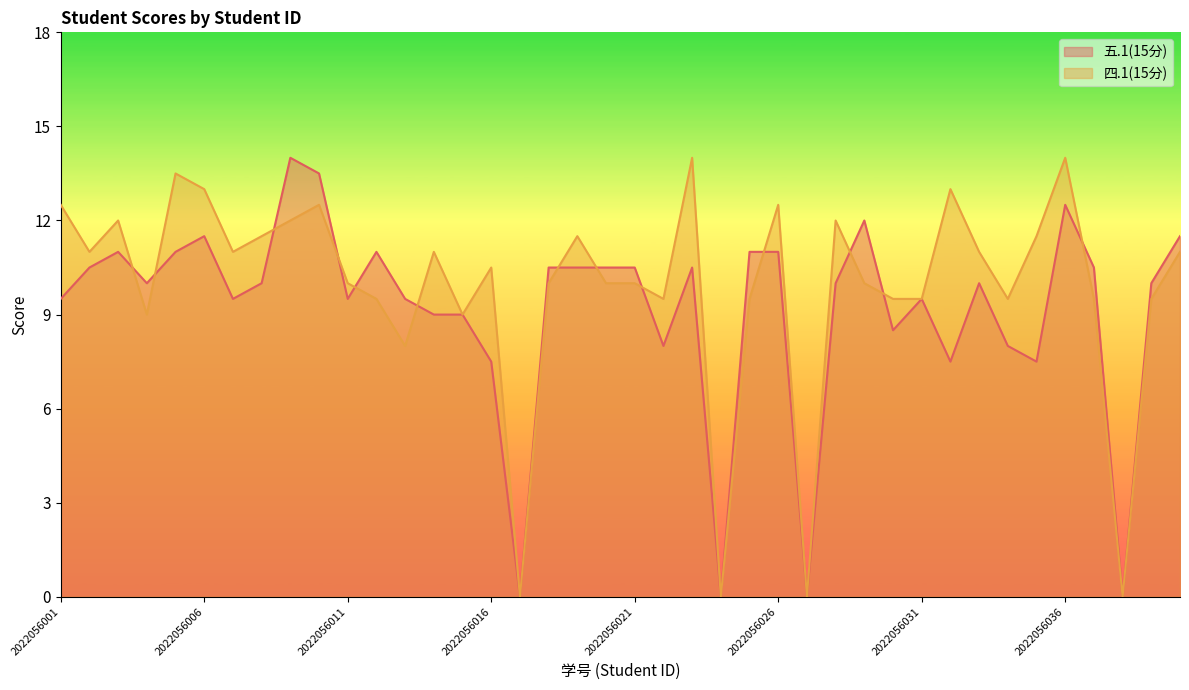

Which series has the largest total across all categories?

四.1(15分)